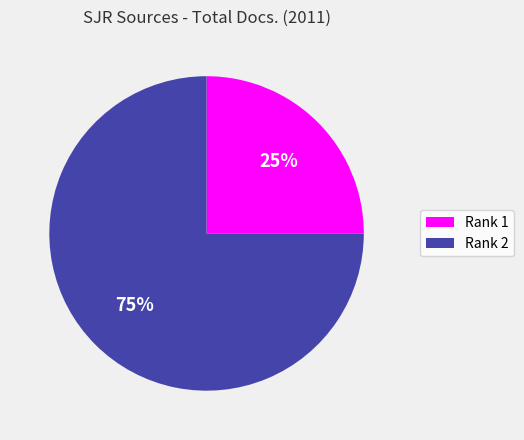

To the nearest percent, what percentage of the pie is Rank 2?

75%